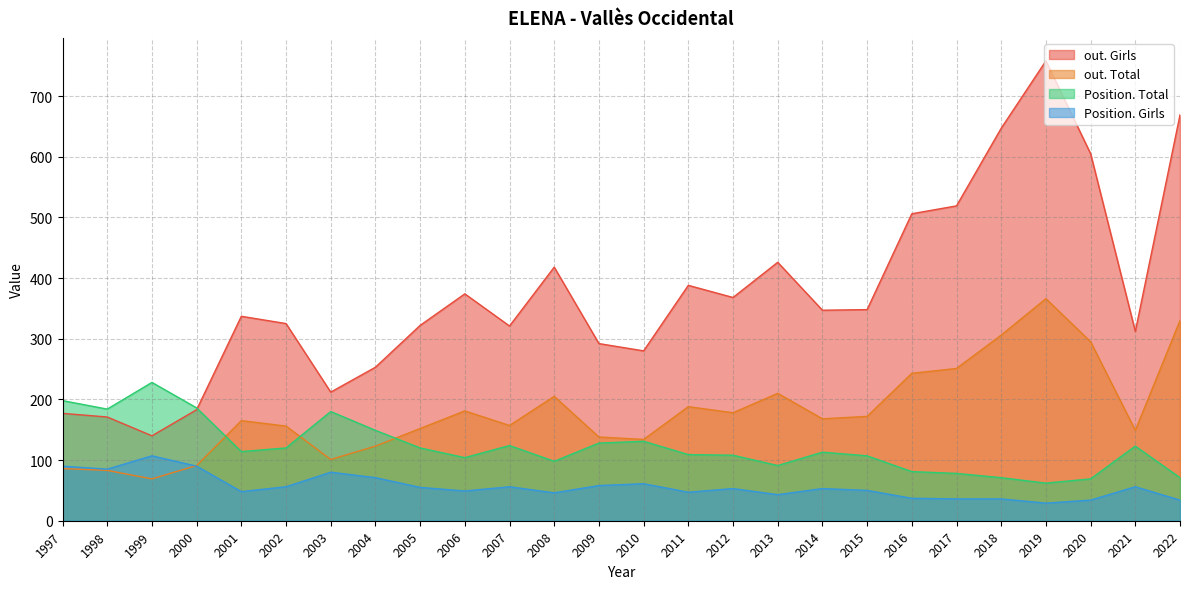

Reading right to left, transcribe all the data shown in this chart.

Position. Total: 71	123	69	62	71	78	81	107	113	91	108	109	131	128	98	124	104	120	149	180	120	114	186	228	184	198
Position. Girls: 34	56	34	29	36	36	37	50	53	43	53	47	61	58	46	56	49	55	71	80	56	48	90	107	85	90
out. Total: 330	149	295	366	306	251	243	172	168	210	178	188	134	138	205	157	181	152	123	101	156	165	91	69	83	86
out. Girls: 669	312	605	758	647	519	506	348	347	426	368	388	280	292	418	321	374	322	253	212	325	337	183	140	171	177